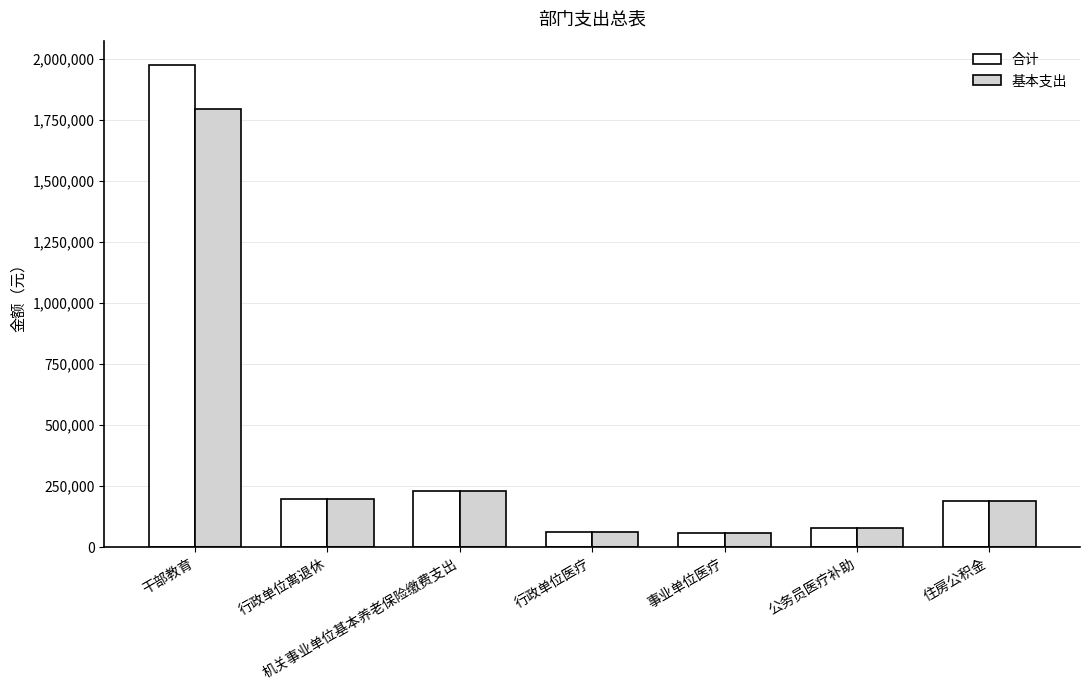

What is the label of the 4th bar from the left?

行政单位医疗